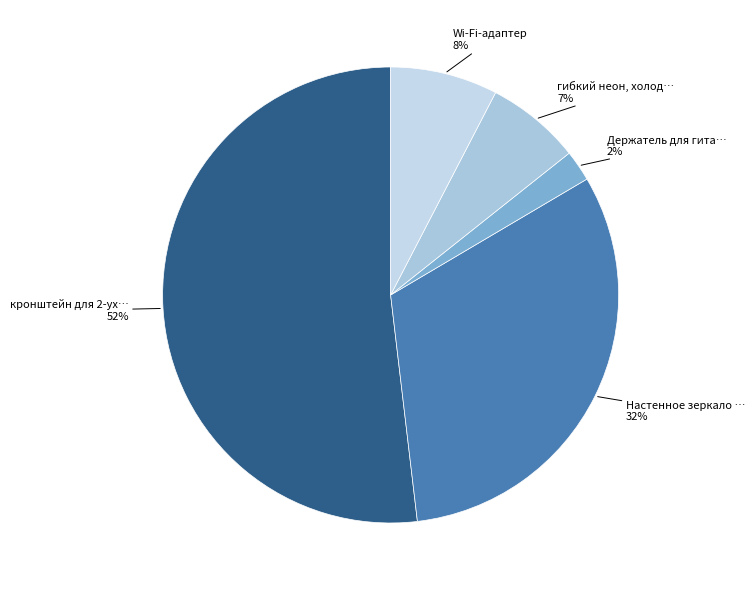

To the nearest percent, what is the difference between the largest and smallest slice percentages?

50%